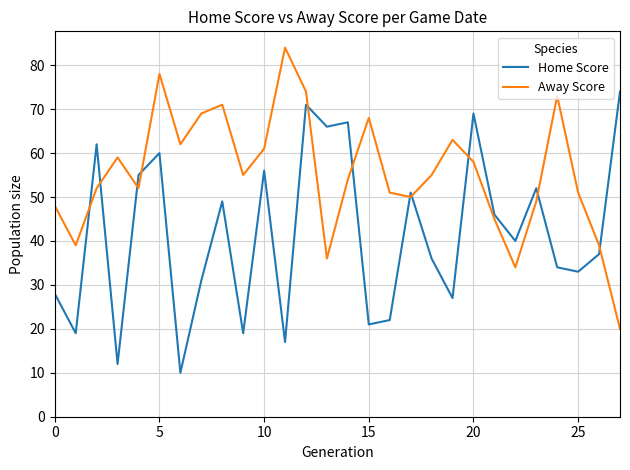

What is the difference between the maximum and minimum values in the Home Score series?

64